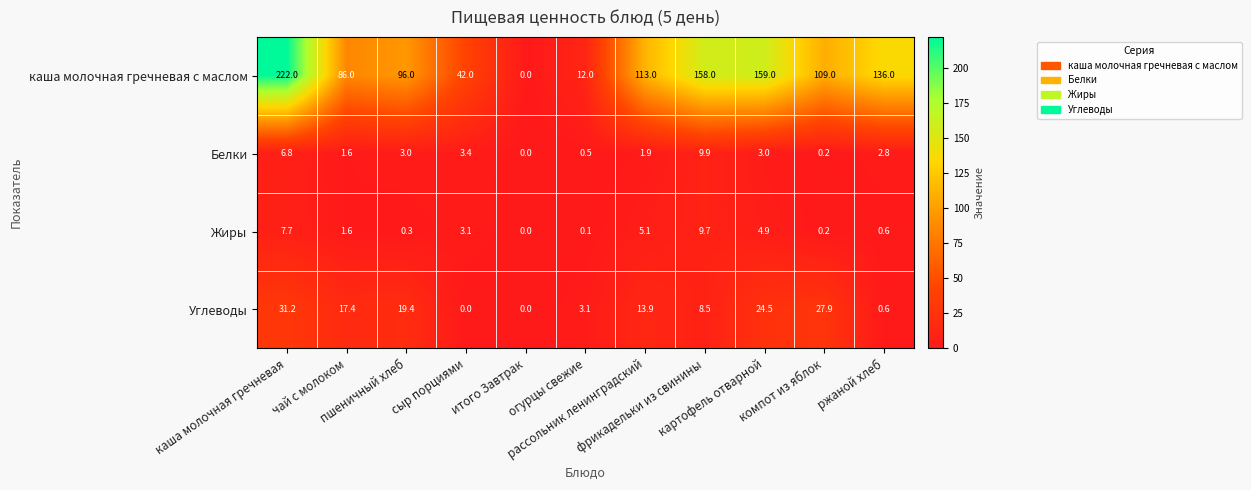

How many series are shown in this chart?

4